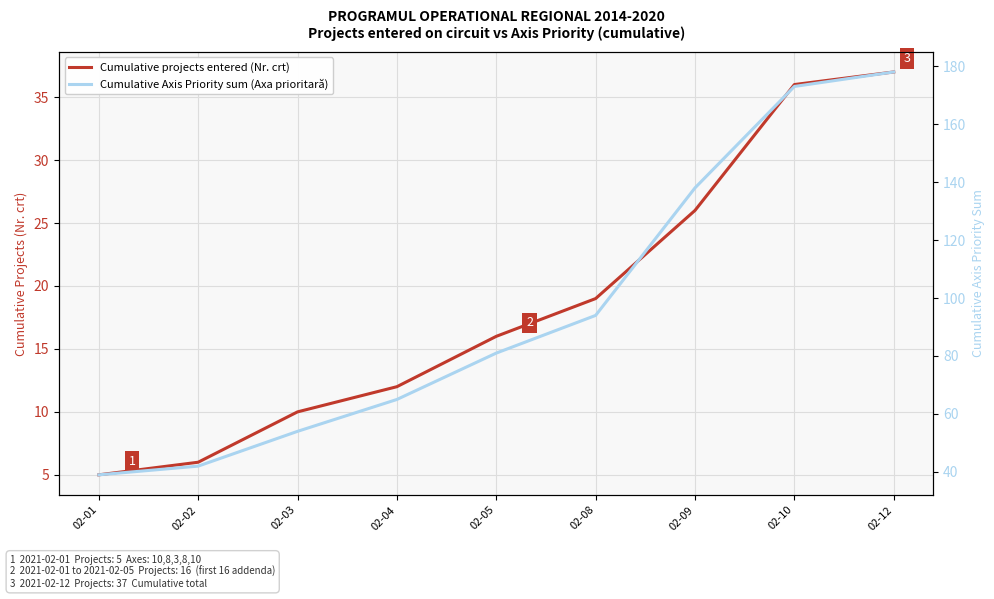

Reading right to left, transcribe all the data shown in this chart.

Cumulative projects entered (Nr. crt): 02-12=37	02-10=36	02-09=26	02-08=19	02-05=16	02-04=12	02-03=10	02-02=6	02-01=5
Cumulative Axis Priority sum (Axa prioritară): 02-12=178	02-10=173	02-09=138	02-08=94	02-05=81	02-04=65	02-03=54	02-02=42	02-01=39